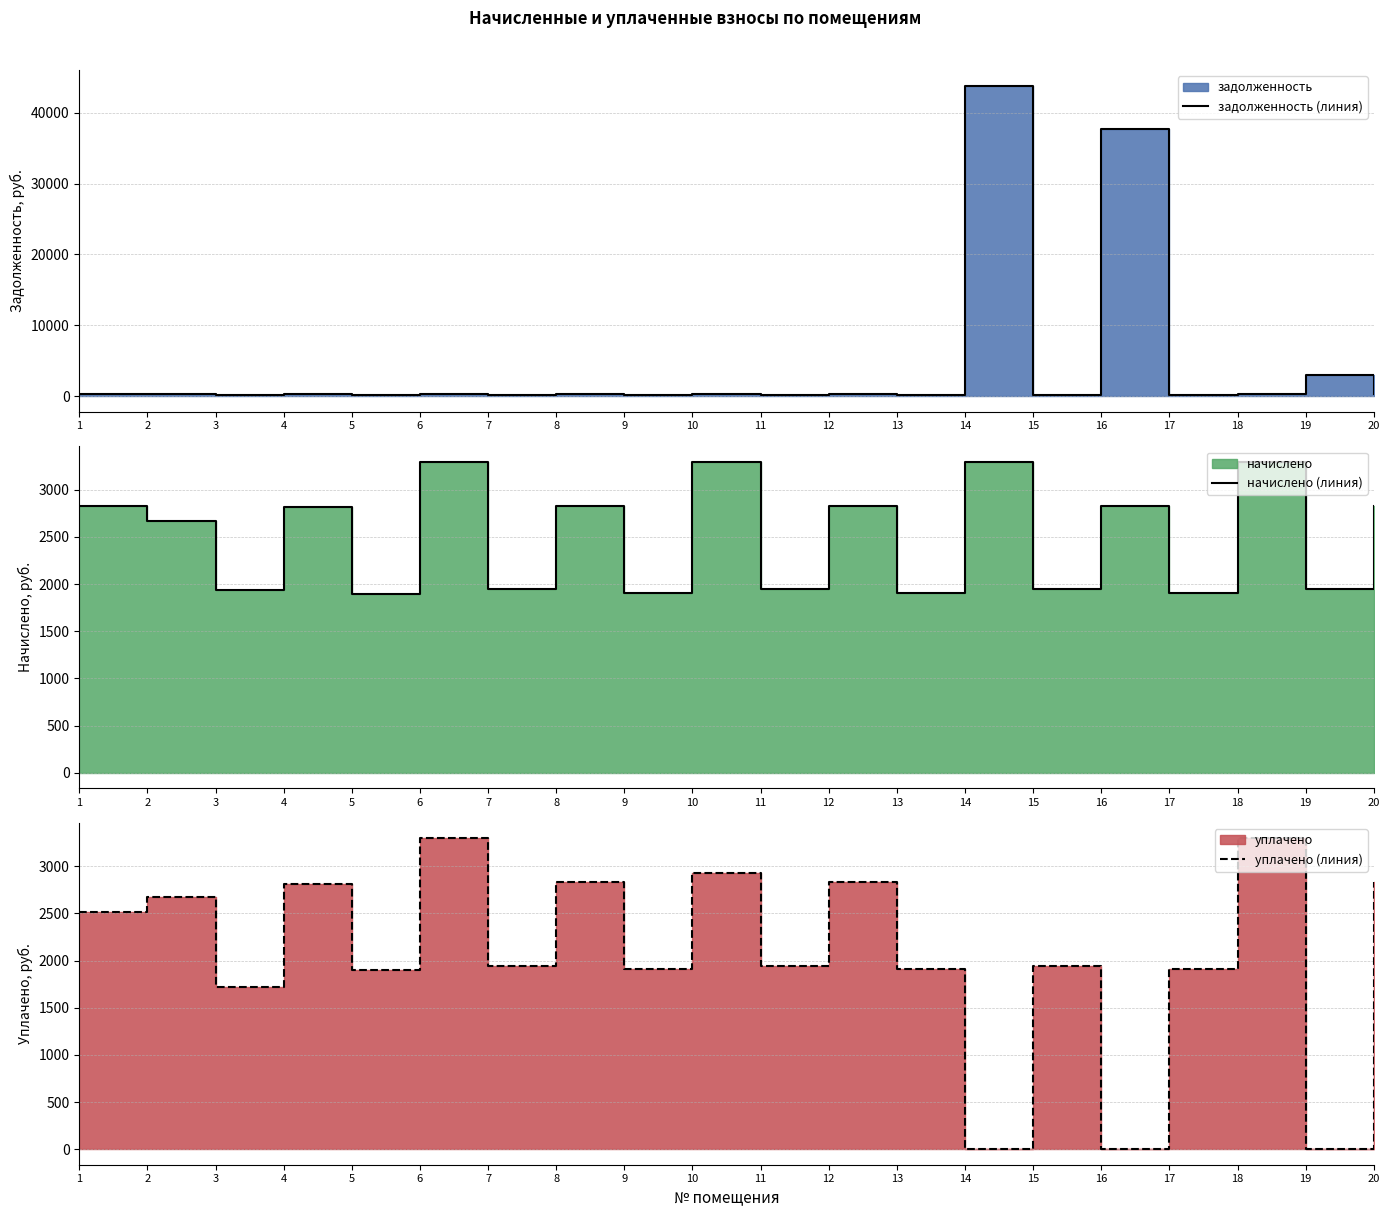

How many lines are shown in the chart?

3